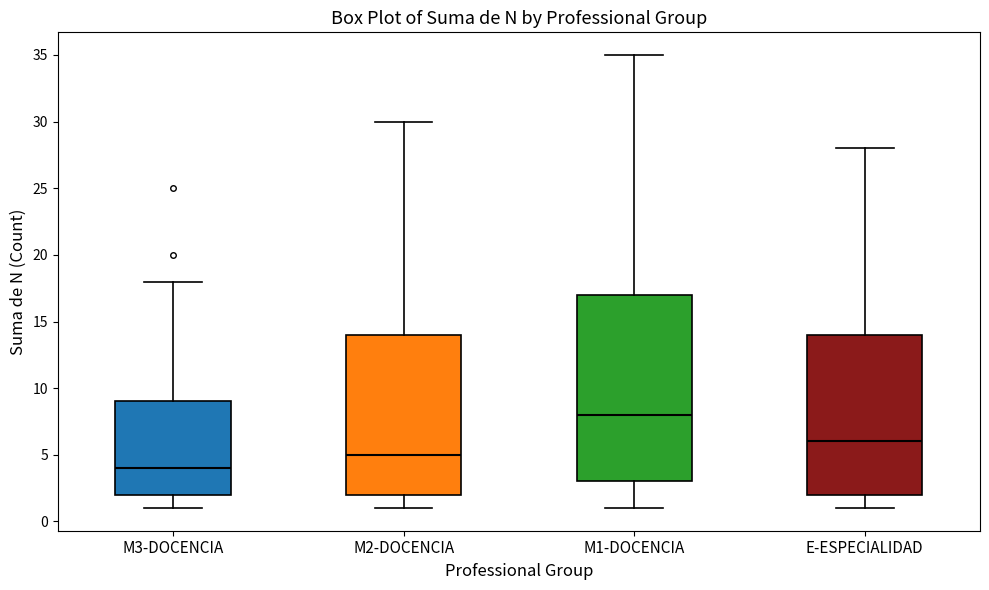

Which box is the tallest, from its lower edge to its upper edge?

M1-DOCENCIA